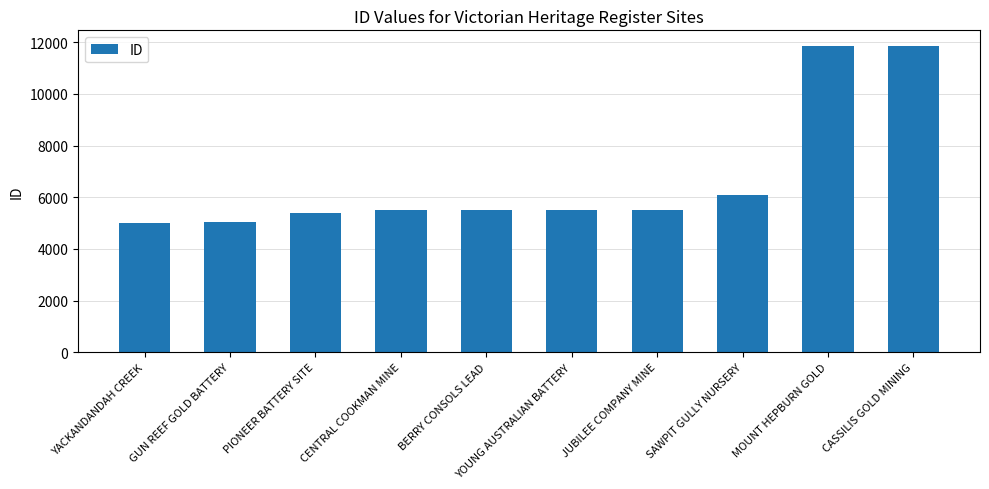

Is it true that the value at MOUNT HEPBURN GOLD is 11870?

True